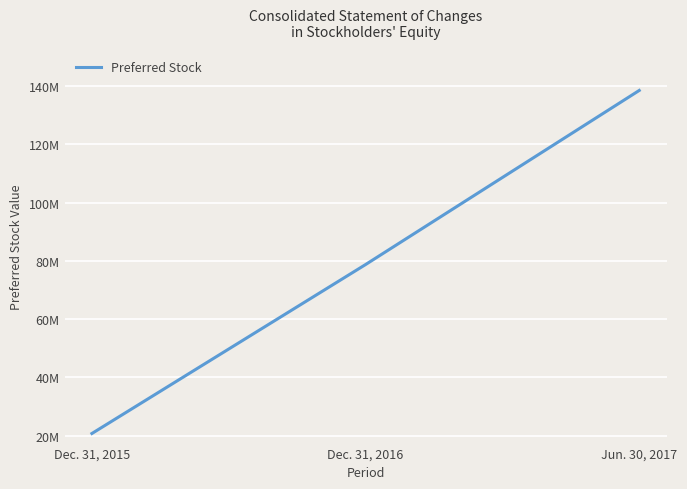

Is this an area chart (filled region under the line)?

No